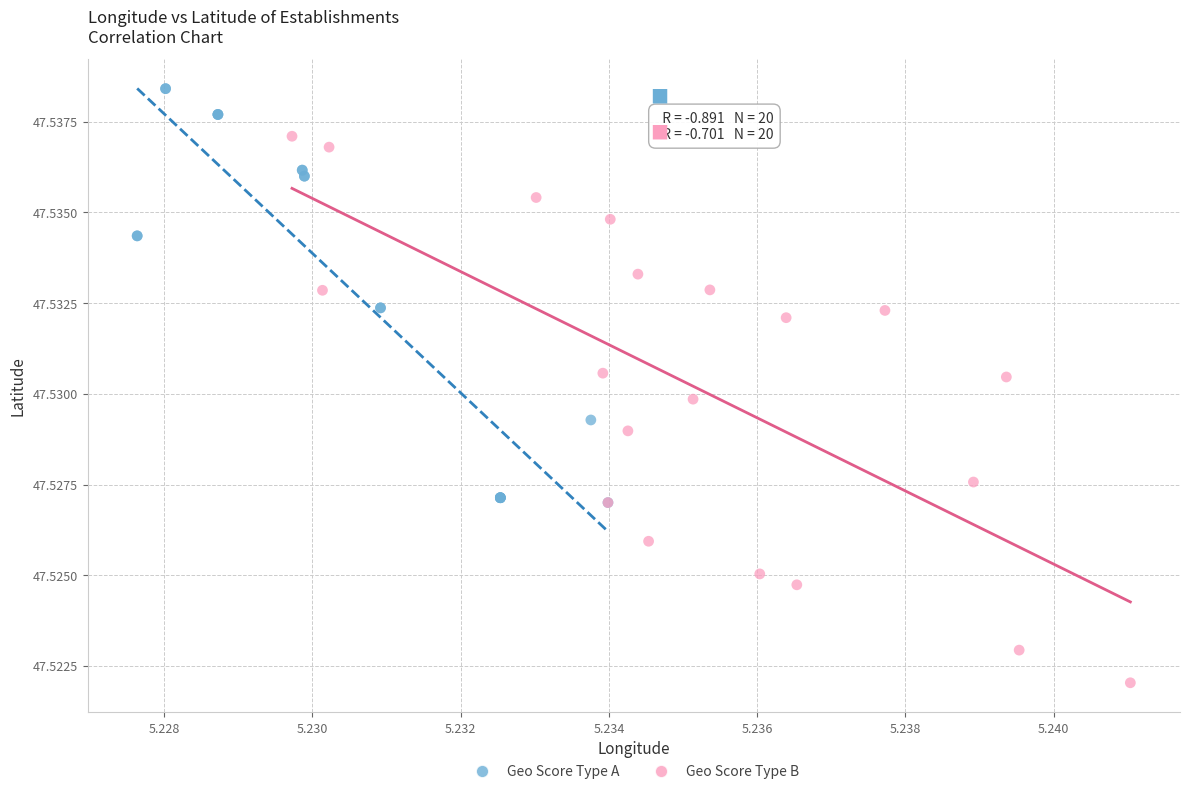

Which series contains the lowest Y value?

Geo Score Type B